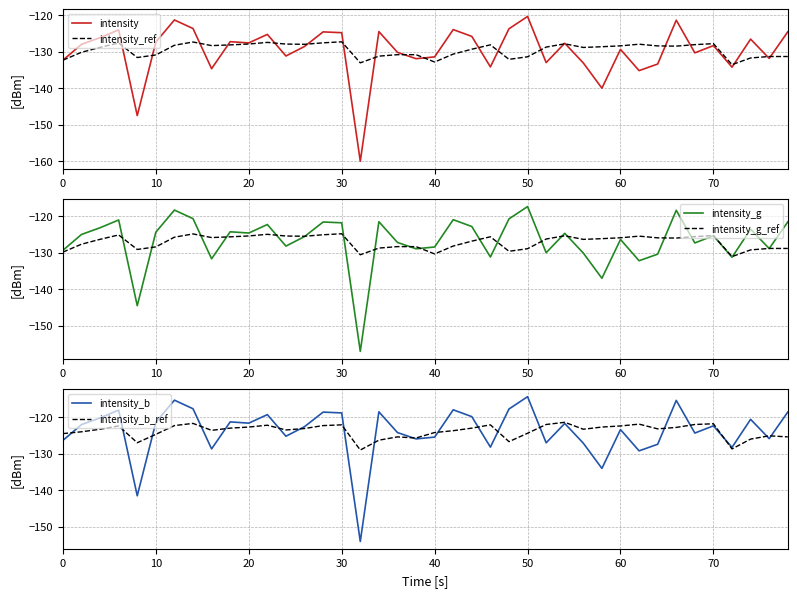

Is the value of intensity_b at 0 greater than the value of intensity_b_ref at 20?

No